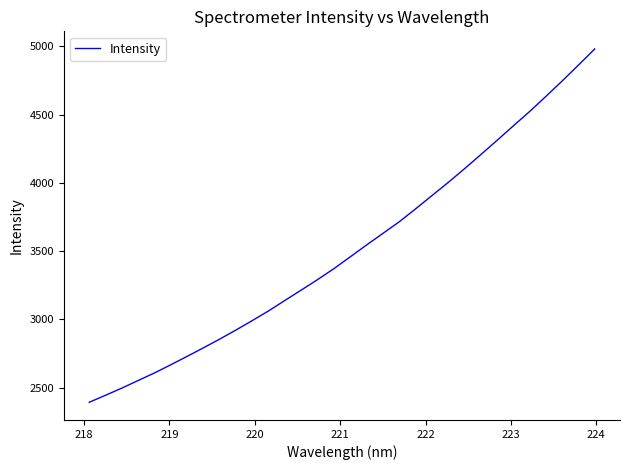

What is the minimum value shown in the chart?

2392.3